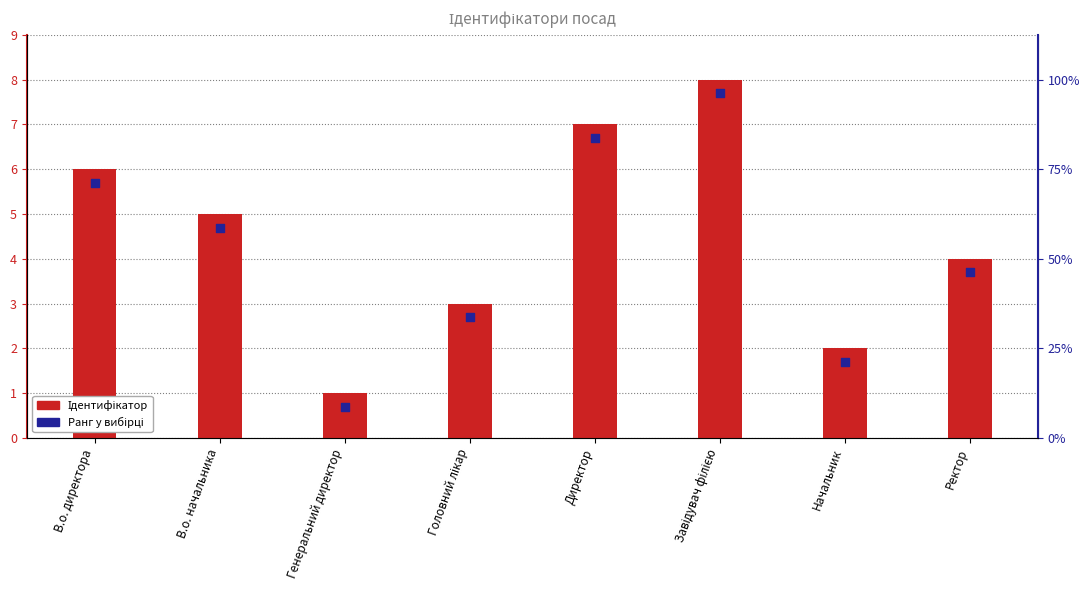

Which series reaches the maximum Y coordinate?

Ідентифікатор